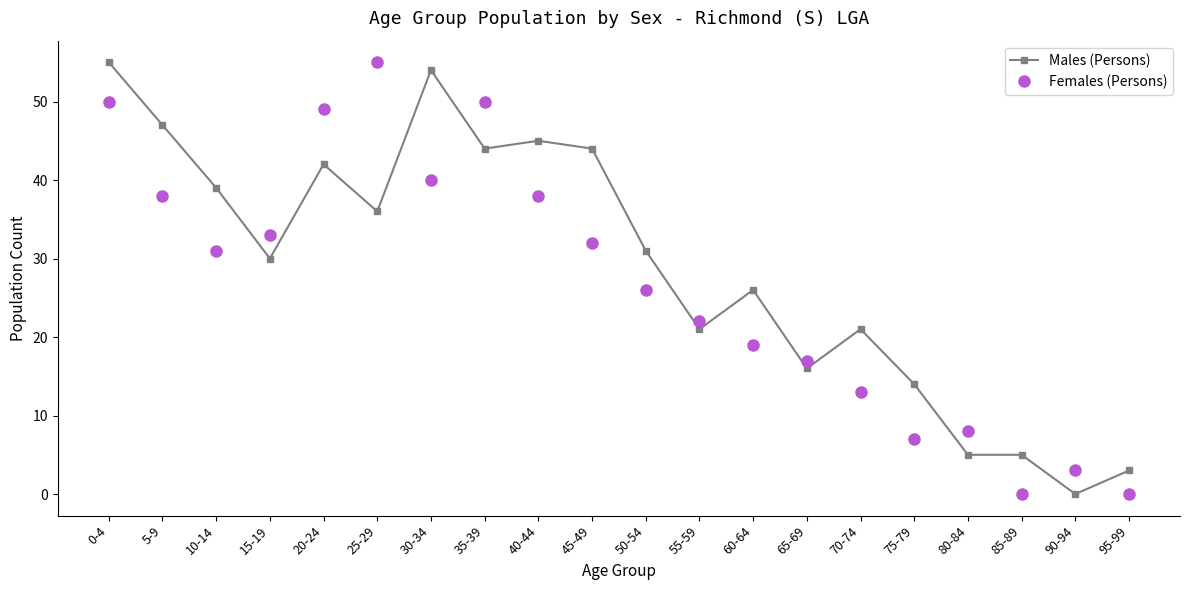

What is the difference between the Females (Persons) values at 70-74 and 50-54?

13